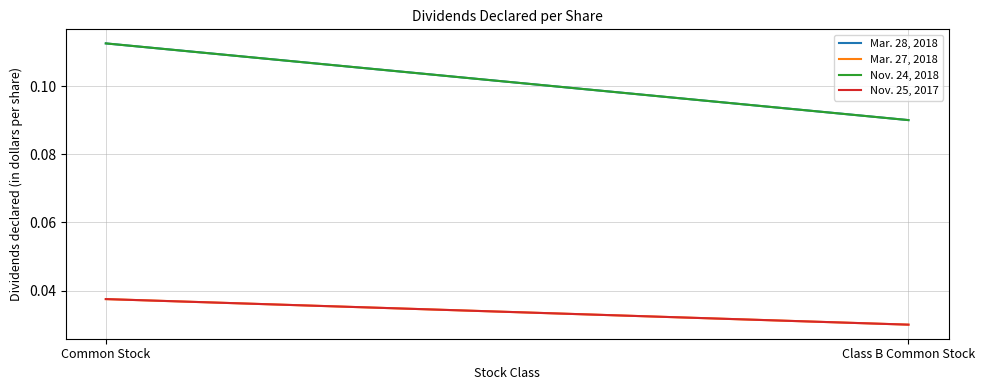

True or false: Nov. 24, 2018 has a value of 0.1 at Class B Common Stock.

True